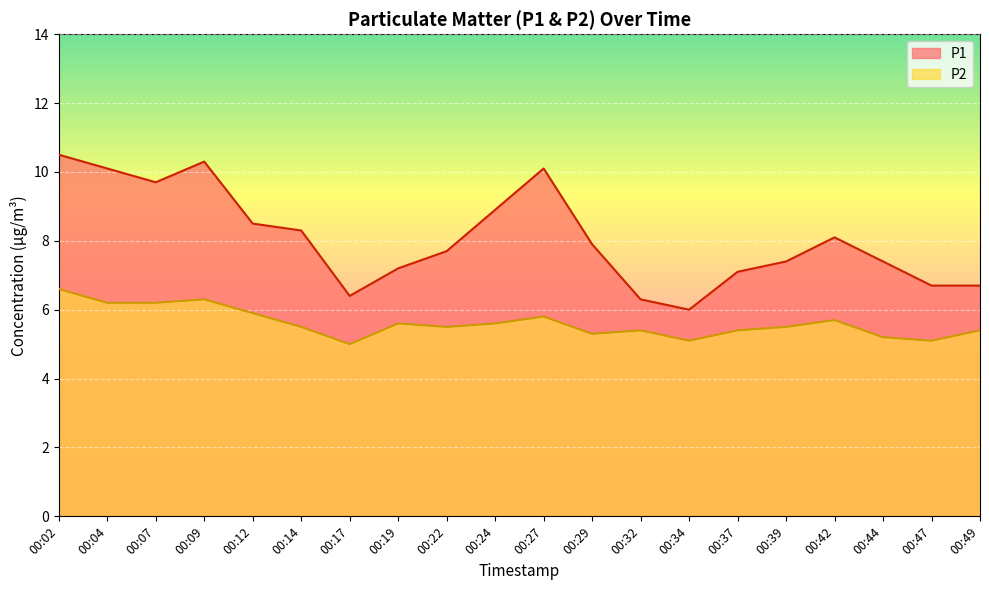

What is the total value across all series at 00:09?

16.6